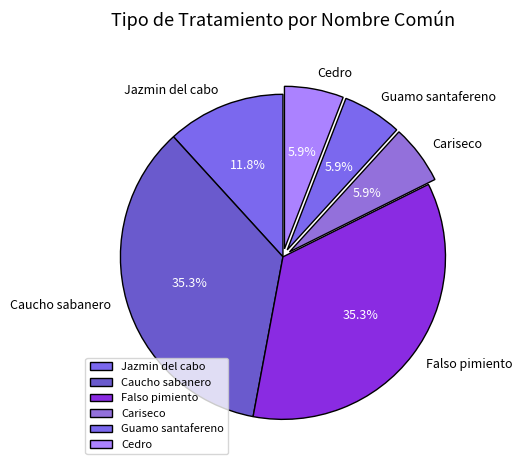

Combined, what portion of the pie is Falso pimiento and Guamo santafereno?

41.2%